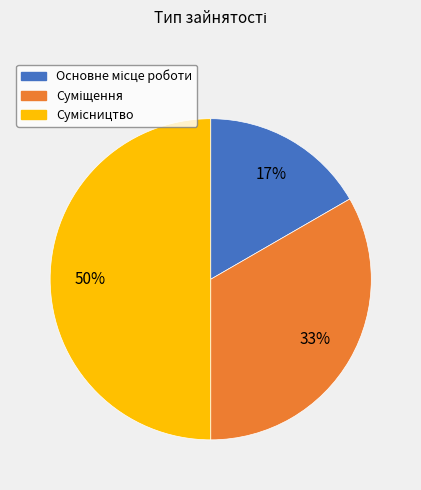

To the nearest percent, what is the difference between the largest and smallest slice percentages?

33%